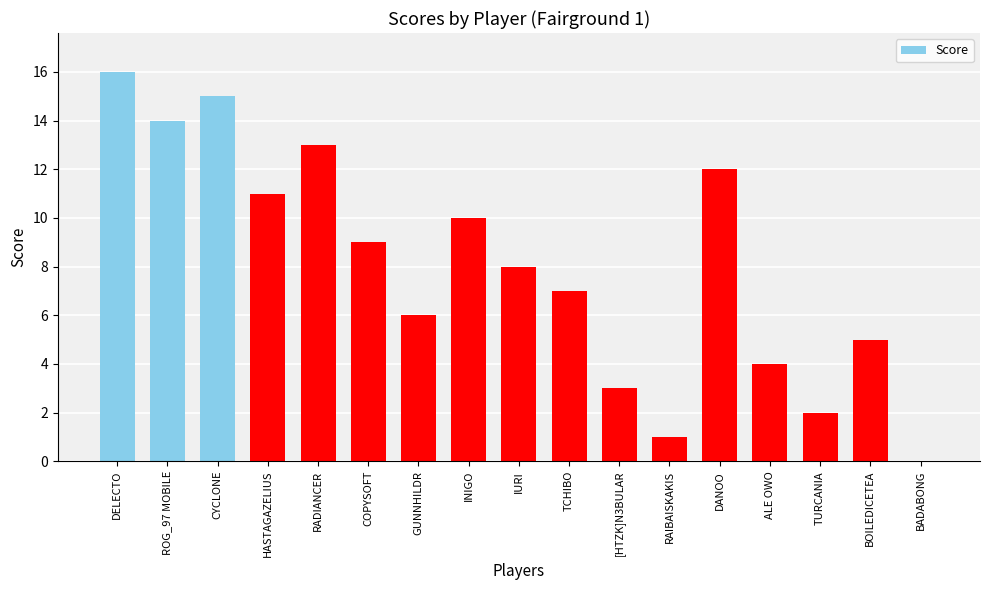

Are the bars horizontal?

No